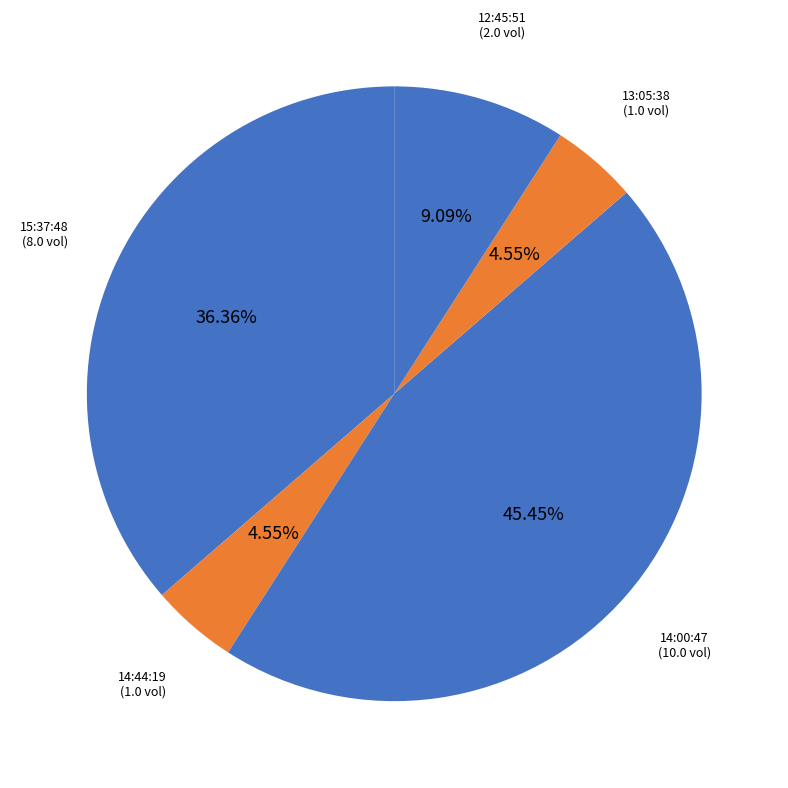

Which has a higher value, 15:37:48 or 14:44:19?

15:37:48